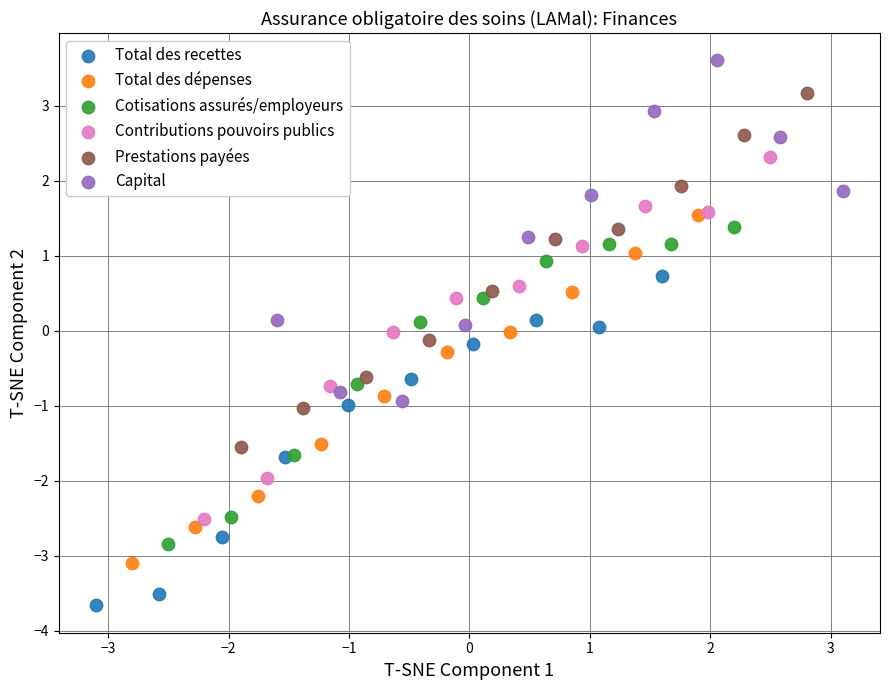

Which series reaches the minimum Y coordinate?

Total des recettes